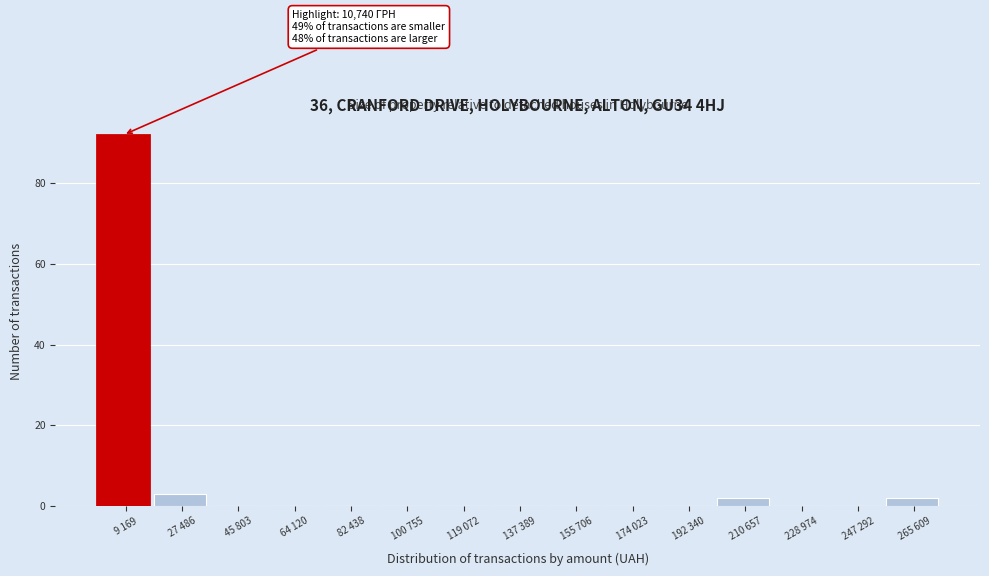

Reading left to right, what are all the values shown in this chart?

9 169=92	27 486=3	45 803=0	64 120=0	82 438=0	100 755=0	119 072=0	137 389=0	155 706=0	174 023=0	192 340=0	210 657=2	228 974=0	247 292=0	265 609=2